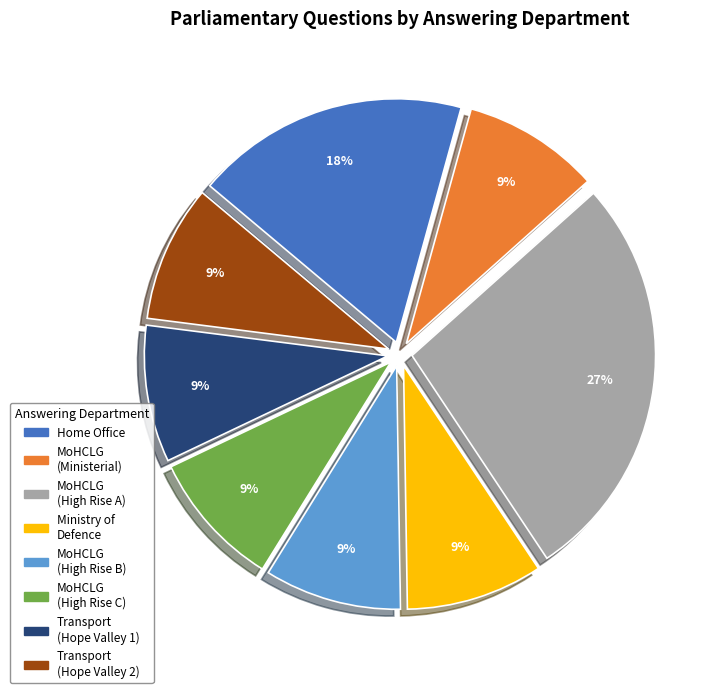

To the nearest percent, what is the difference between the largest and smallest slice percentages?

18%